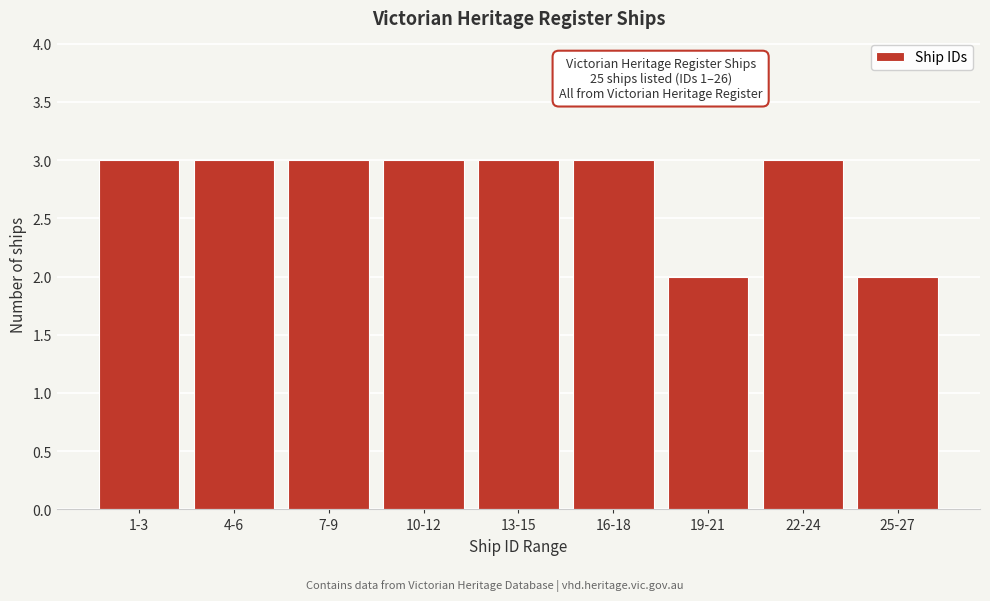

Reading right to left, extract all data points from this chart.

25-27=2	22-24=3	19-21=2	16-18=3	13-15=3	10-12=3	7-9=3	4-6=3	1-3=3